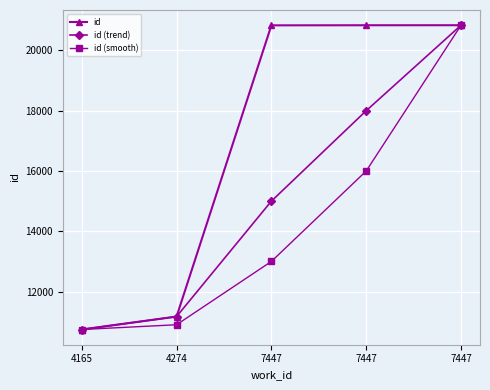

Reading left to right, transcribe all the data shown in this chart.

id: 4165=10742	4274=11171	7447=20832	7447=20835	7447=20836
id (trend): 4165=10742	4274=11171	7447=15000	7447=18000	7447=20836
id (smooth): 4165=10742	4274=10900	7447=13000	7447=16000	7447=20836